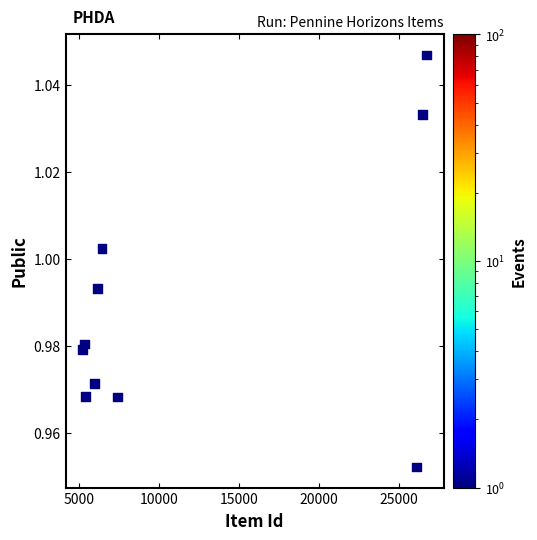

What is the average X value?

12105.3